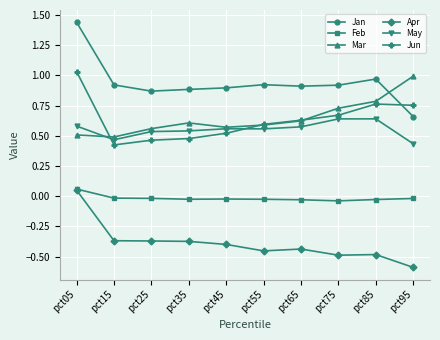

Does the chart display data point markers on the line(s)?

Yes